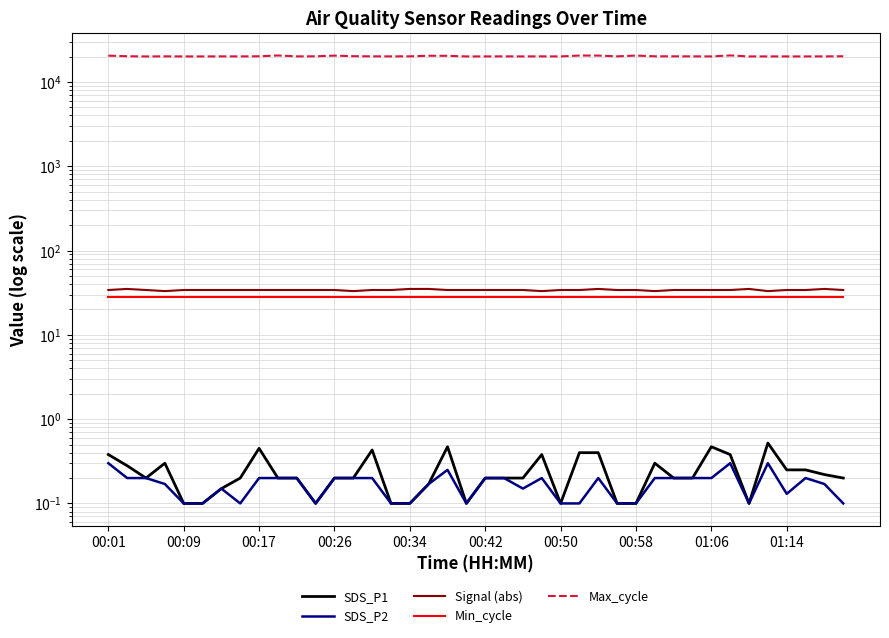

Is this an area chart (filled region under the line)?

No